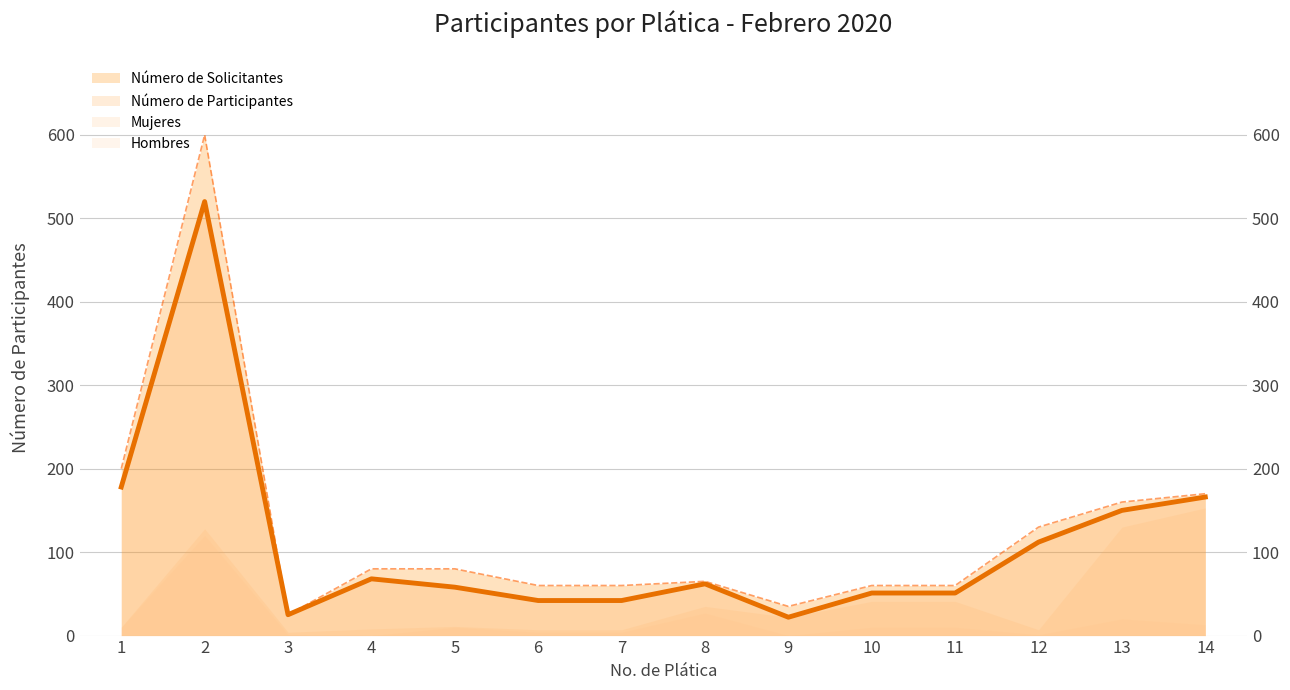

At how many categories does at least one series exceed 444?

1